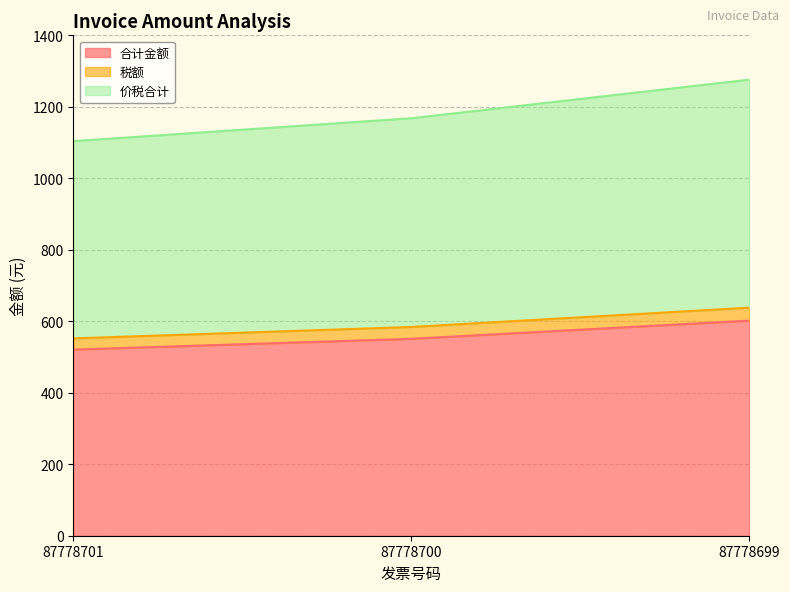

The value of 税额 at 87778700 is 129.1. True or false?

False